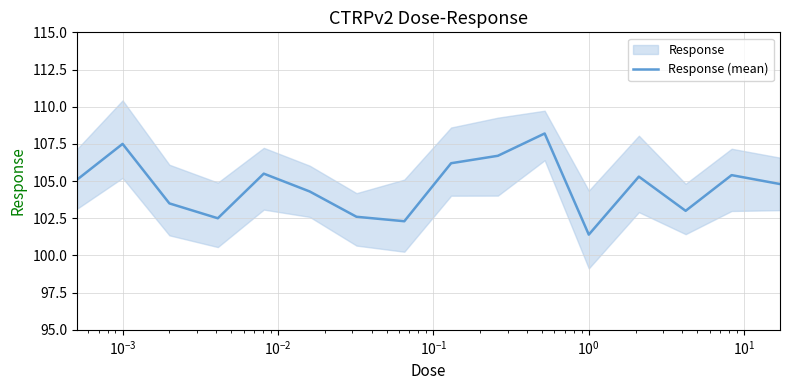

What is the highest value of the Response (mean) series?

108.2